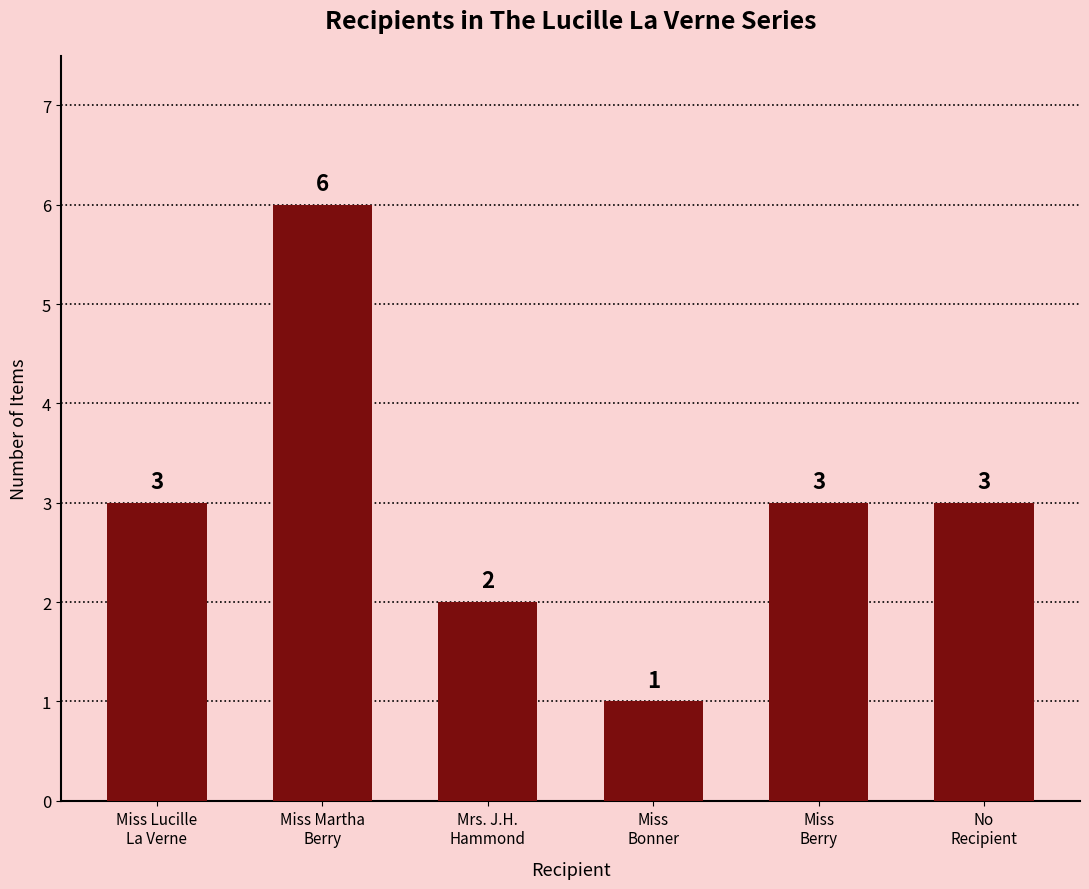

Read the value at Miss
Bonner.

1